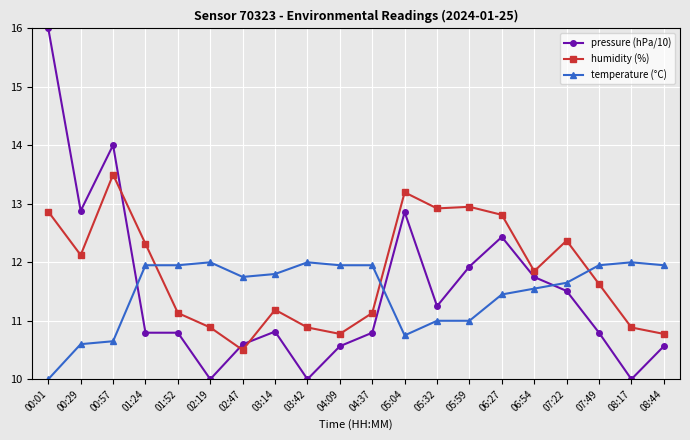

What are all the series names shown in the legend?

pressure (hPa/10), humidity (%), temperature (°C)